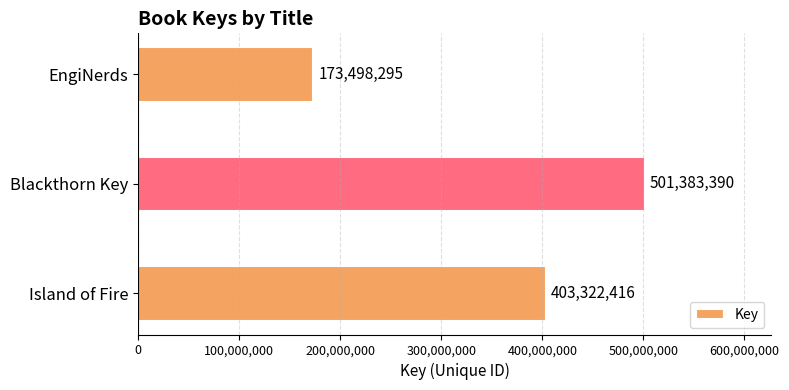

Which has a higher value, EngiNerds or Island of Fire?

Island of Fire